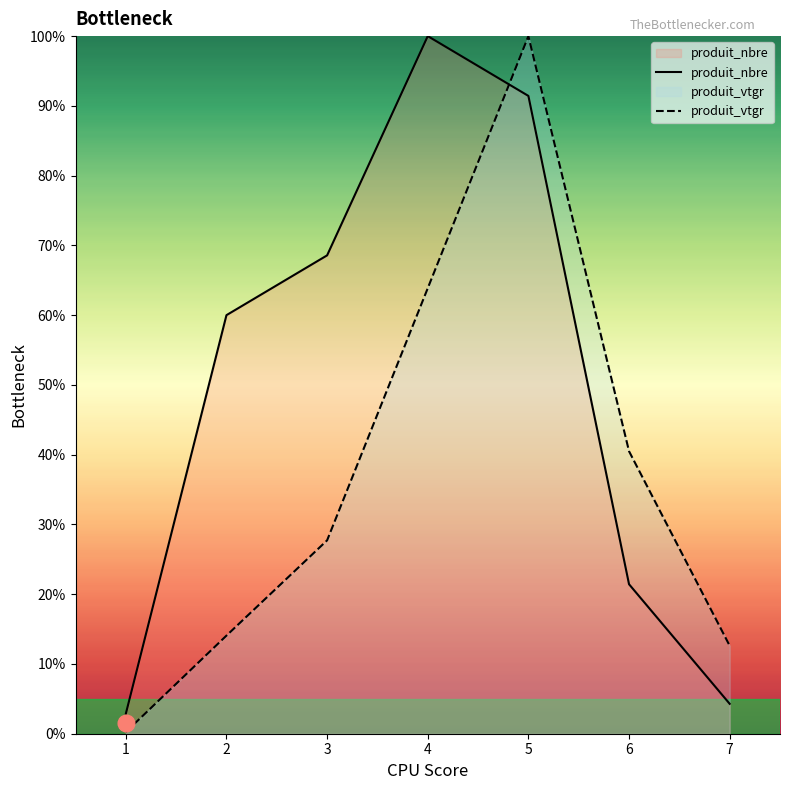

Count the number of categories in the chart.

7